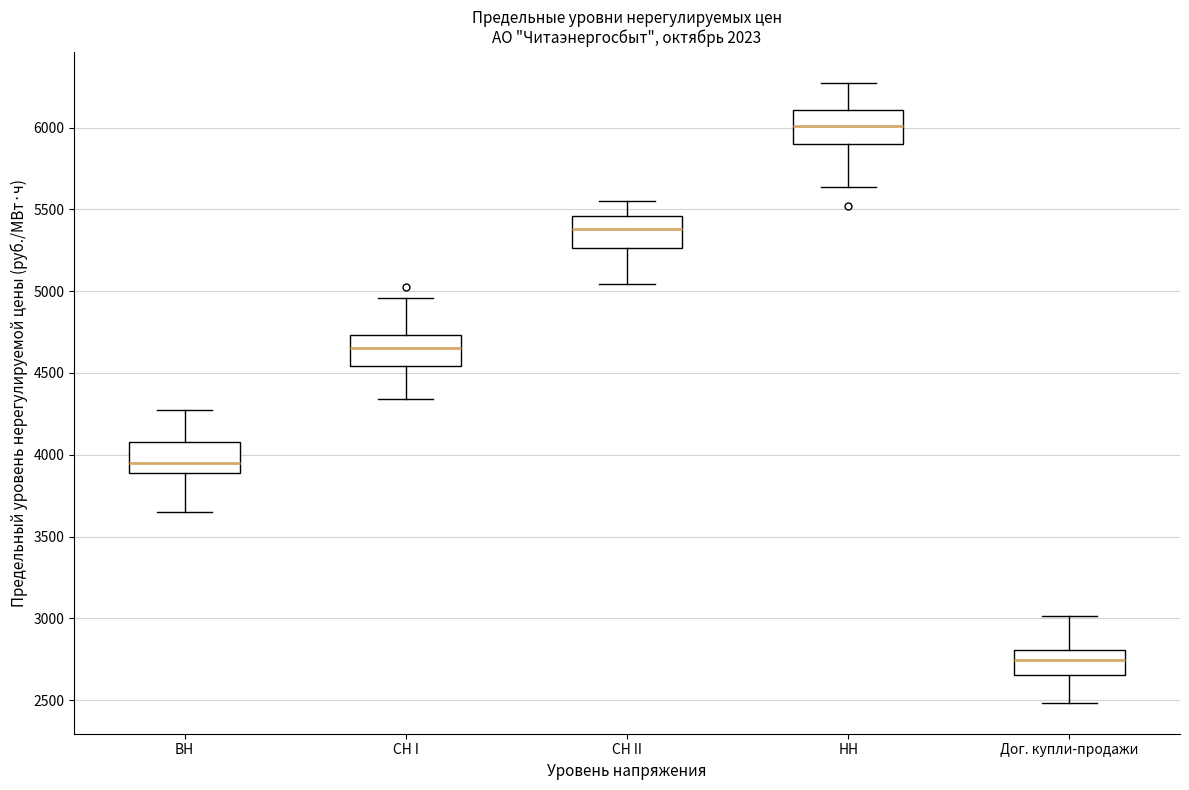

Where does the upper whisker of the box for СН II end on the y-axis? The values are not printed on the chart, so give them approximately, as read against the axis.

5550